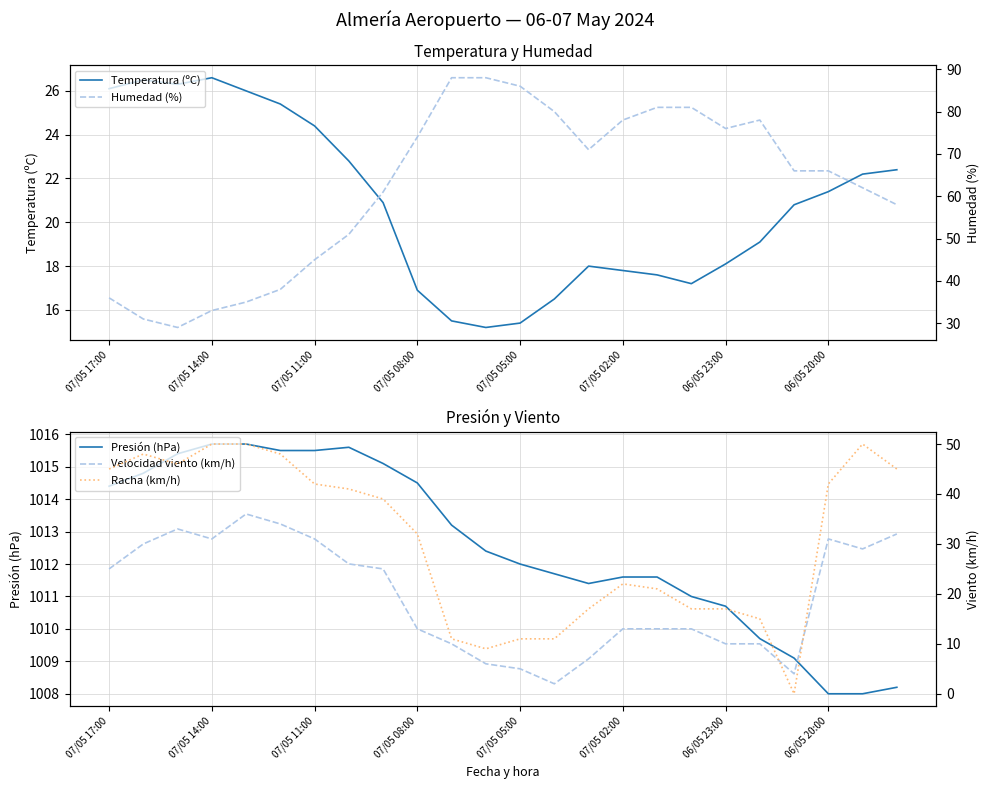

At which label does Temperatura (ºC) first exceed 20?

07/05 17:00